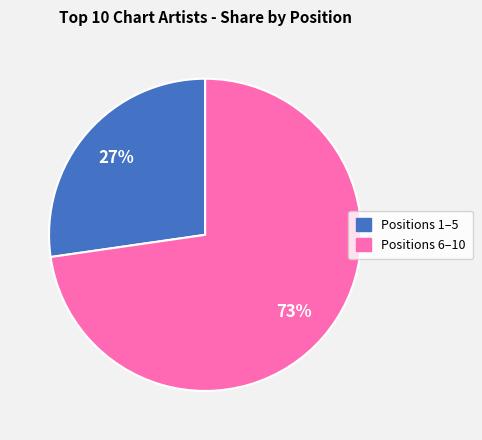

To the nearest percent, what is the average slice percentage?

50%